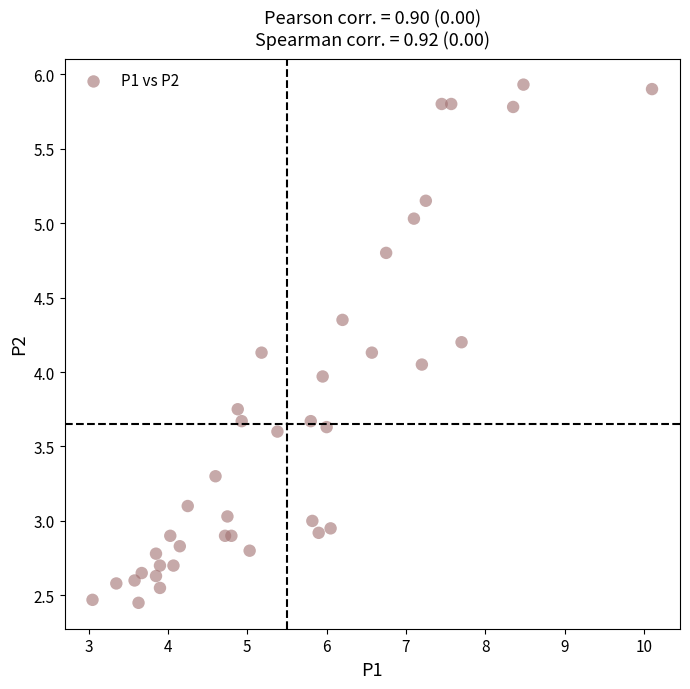

What is the range of Y values (max minus min)?

3.5